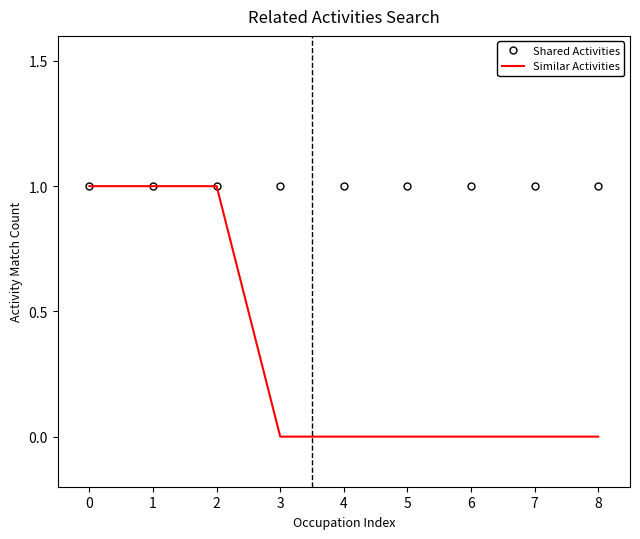

What is the approximate value of Shared Activities at 5?

1